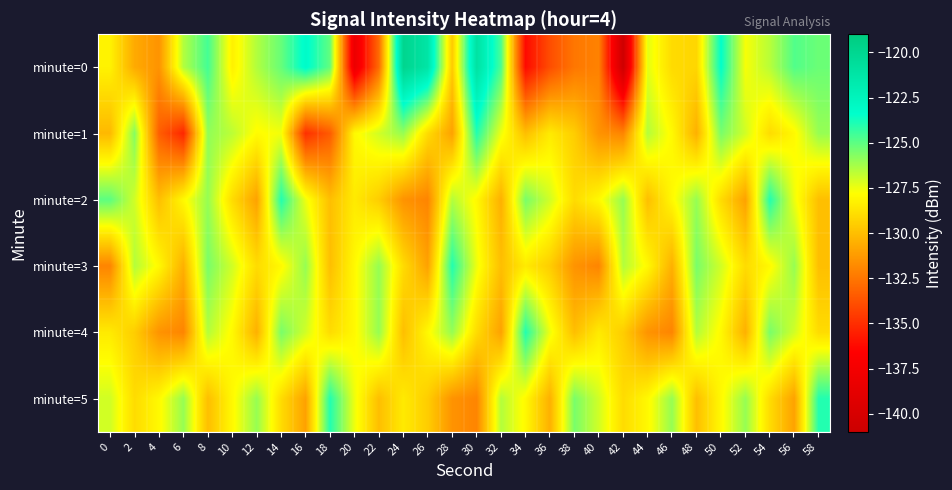

Reading left to right, list all the values displayed in this chart.

minute=0: 0=-128.2	2=-130.7	4=-131.5	6=-126.5	8=-124.6	10=-128.3	12=-126.5	14=-125.2	16=-123.2	18=-125.1	20=-138.2	22=-132.9	24=-119.9	26=-121.2	28=-129.6	30=-121.0	32=-124.7	34=-136.2	36=-133.9	38=-132.5	40=-132.1	42=-140.8	44=-127.3	46=-129.0	48=-129.2	50=-123.4	52=-127.7	54=-126.6	56=-124.8	58=-125.3
minute=1: 0=-130.2	2=-125.7	4=-133.3	6=-135.3	8=-125.9	10=-126.6	12=-127.9	14=-127.6	16=-134.9	18=-133.4	20=-128.0	22=-127.0	24=-126.0	26=-129.0	28=-131.0	30=-124.0	32=-127.5	34=-130.0	36=-128.5	38=-129.5	40=-131.5	42=-132.0	44=-126.5	46=-128.0	48=-130.5	50=-125.5	52=-127.0	54=-129.0	56=-128.0	58=-126.0
minute=2: 0=-125.0	2=-127.0	4=-130.0	6=-128.0	8=-126.0	10=-129.0	12=-131.0	14=-124.0	16=-127.5	18=-130.0	20=-128.5	22=-129.5	24=-131.5	26=-132.0	28=-126.5	30=-128.0	32=-130.5	34=-125.5	36=-127.0	38=-129.0	40=-128.0	42=-126.0	44=-130.0	46=-128.0	48=-126.0	50=-129.0	52=-131.0	54=-124.0	56=-127.5	58=-130.0
minute=3: 0=-132.0	2=-126.5	4=-128.0	6=-130.5	8=-125.5	10=-127.0	12=-129.0	14=-128.0	16=-126.0	18=-130.0	20=-128.0	22=-126.0	24=-129.0	26=-131.0	28=-124.0	30=-127.5	32=-130.0	34=-128.5	36=-129.5	38=-131.5	40=-132.0	42=-126.5	44=-128.0	46=-130.5	48=-125.5	50=-127.0	52=-129.0	54=-128.0	56=-126.0	58=-130.0
minute=4: 0=-128.5	2=-129.5	4=-131.5	6=-132.0	8=-126.5	10=-128.0	12=-130.5	14=-125.5	16=-127.0	18=-129.0	20=-128.0	22=-126.0	24=-130.0	26=-128.0	28=-126.0	30=-129.0	32=-131.0	34=-124.0	36=-127.5	38=-130.0	40=-128.5	42=-129.5	44=-131.5	46=-132.0	48=-126.5	50=-128.0	52=-130.5	54=-125.5	56=-127.0	58=-129.0
minute=5: 0=-127.0	2=-129.0	4=-128.0	6=-126.0	8=-130.0	10=-128.0	12=-126.0	14=-129.0	16=-131.0	18=-124.0	20=-127.5	22=-130.0	24=-128.5	26=-129.5	28=-131.5	30=-132.0	32=-126.5	34=-128.0	36=-130.5	38=-125.5	40=-127.0	42=-129.0	44=-128.0	46=-126.0	48=-130.0	50=-128.0	52=-126.0	54=-129.0	56=-131.0	58=-124.0